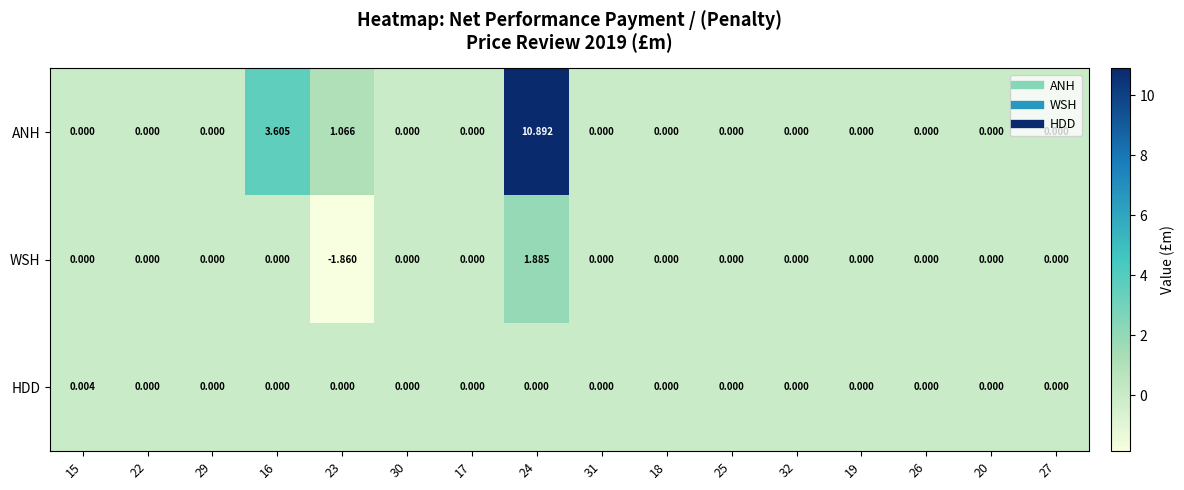

Between 24 and 27, which series saw the biggest shift?

ANH